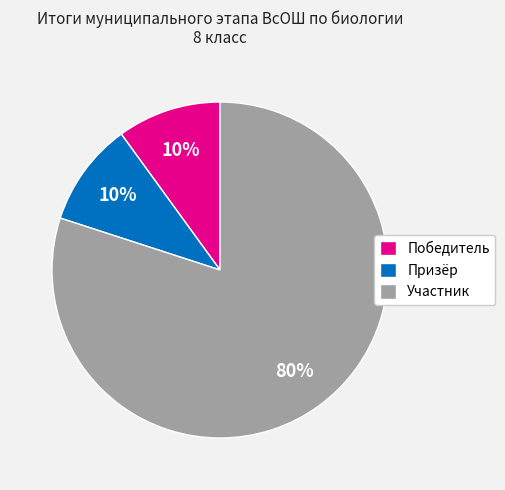

To the nearest percent, what is the combined percentage of Призёр and Участник?

90%